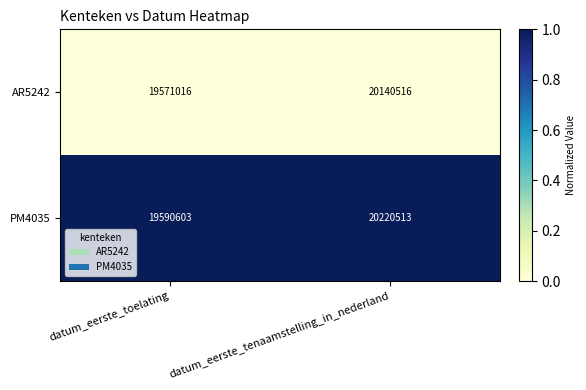

Reading left to right, extract all data points from this chart.

AR5242: 19571016	20140516
PM4035: 19590603	20220513